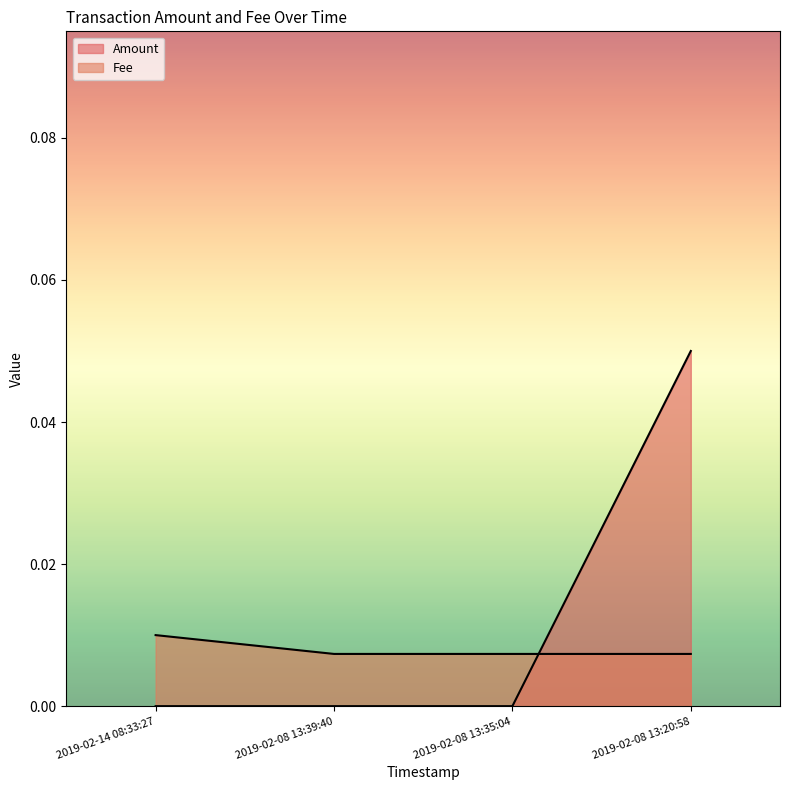

Which series ends up on top after the final intersection of Fee and Amount?

Amount